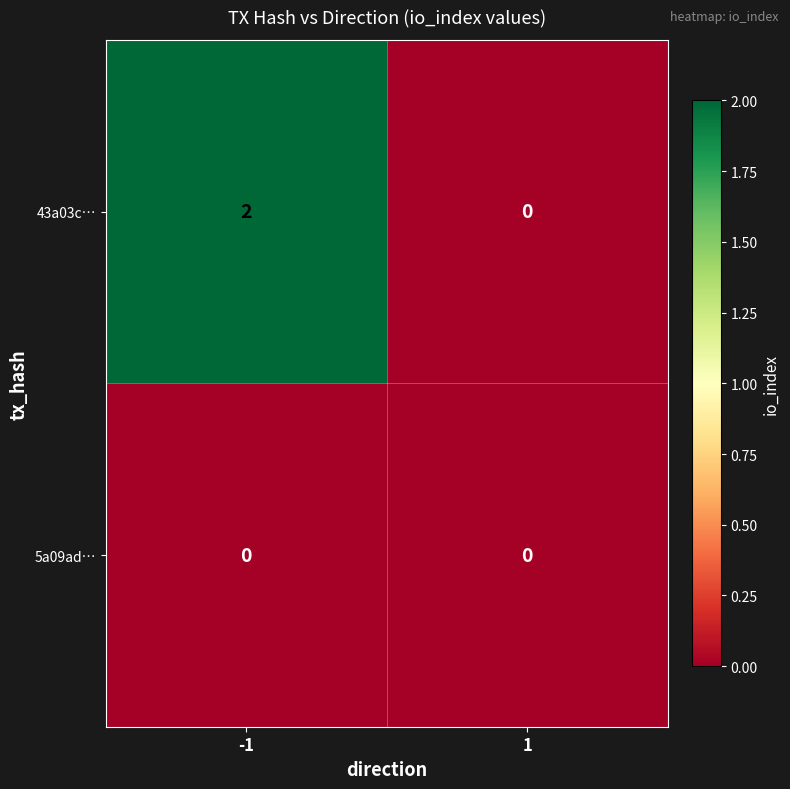

List the series in order of their overall mean, highest first.

43a03c…, 5a09ad…